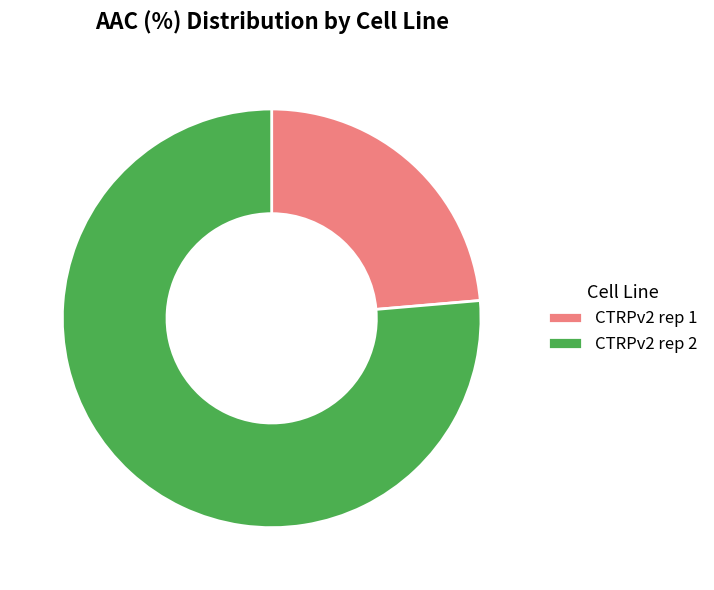

How many segments does this pie chart have?

2